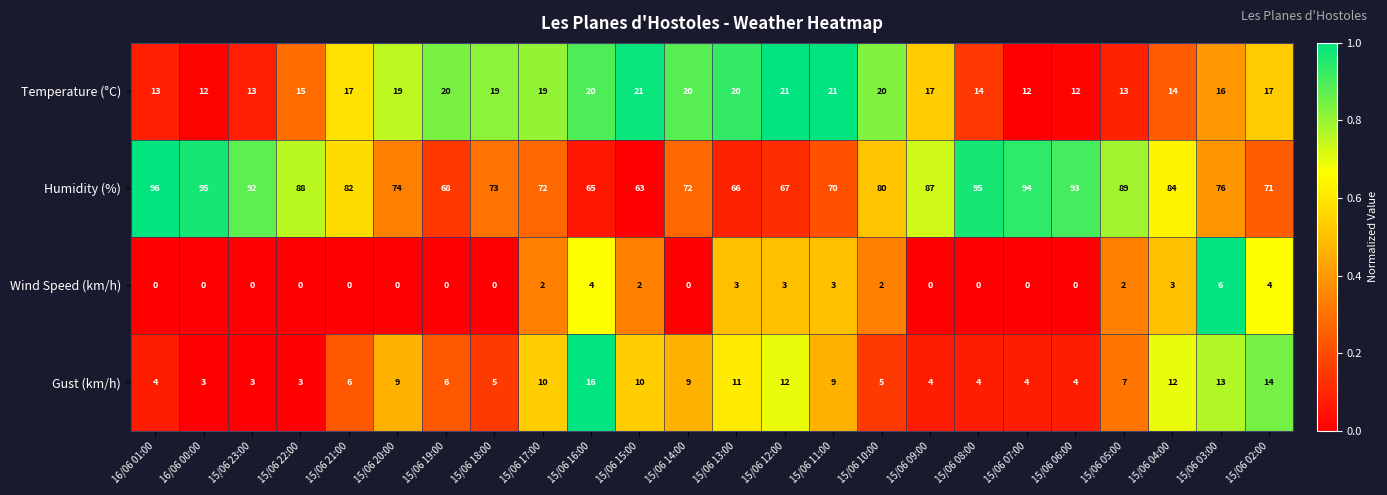

What is the difference between the second highest and minimum values in the Wind Speed (km/h) series?

4